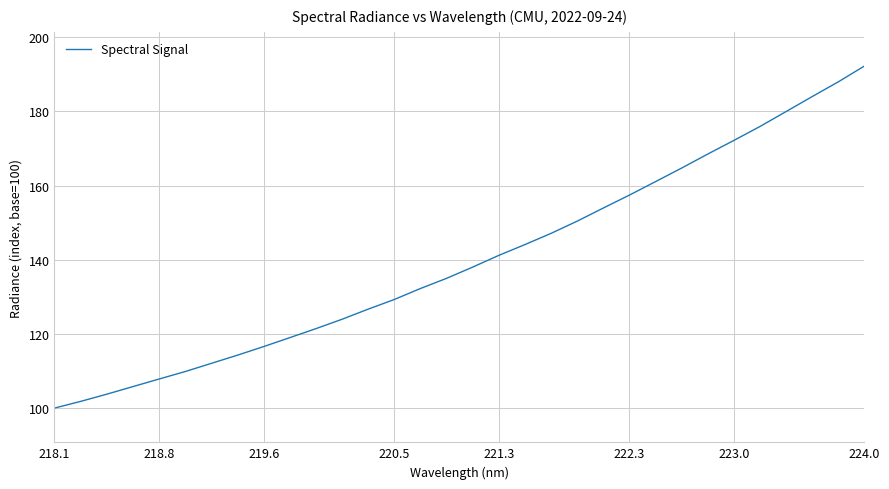

What is the maximum value shown in the chart?

192.2